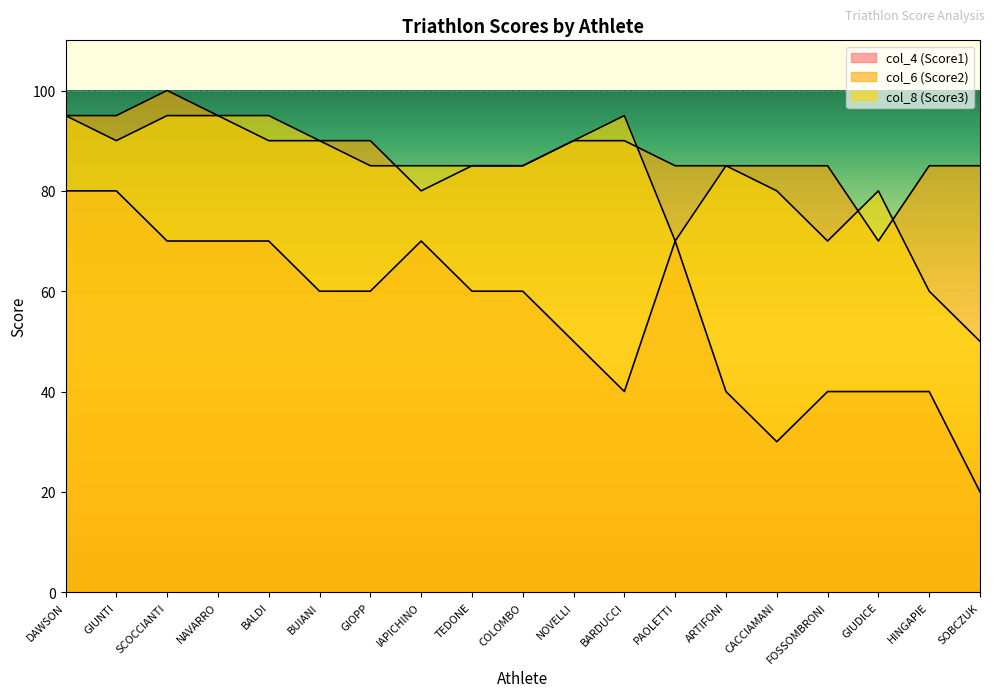

Which has a higher value, SCOCCIANTI or IAPICHINO?

SCOCCIANTI